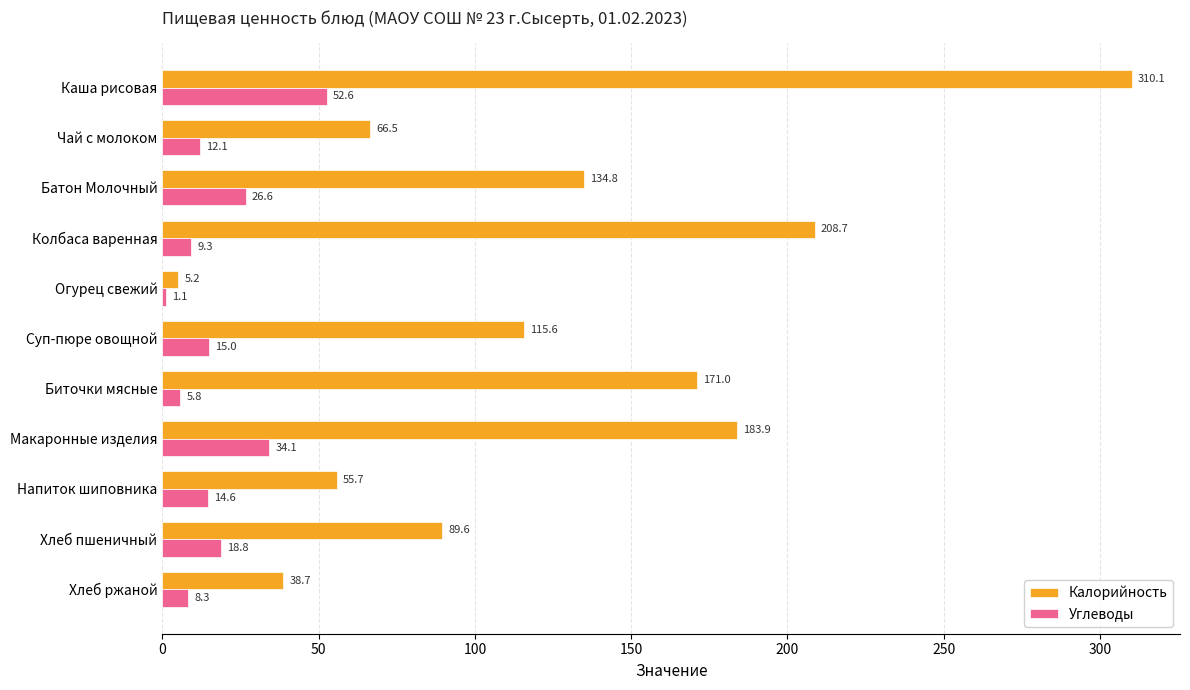

Rank the series by their maximum value, from lowest to highest.

Углеводы, Калорийность